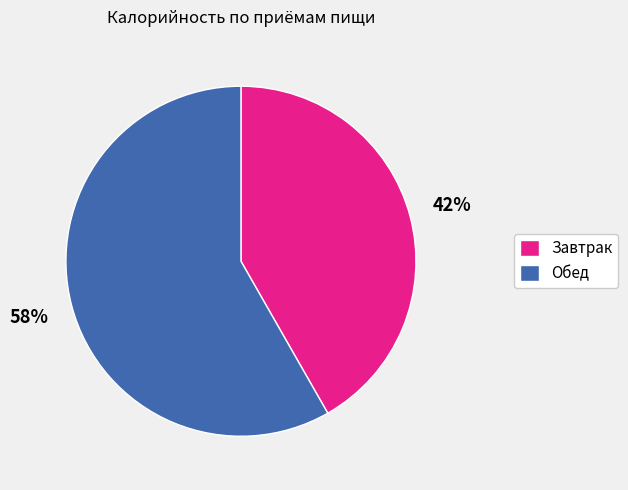

The Завтрак slice represents 42% of the pie. True or false?

True